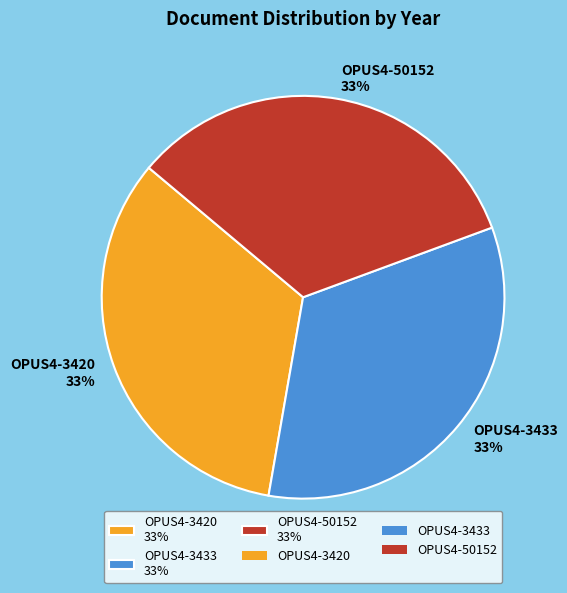

What is the ratio of the value at OPUS4-3420 to the value at OPUS4-50152?

1.0